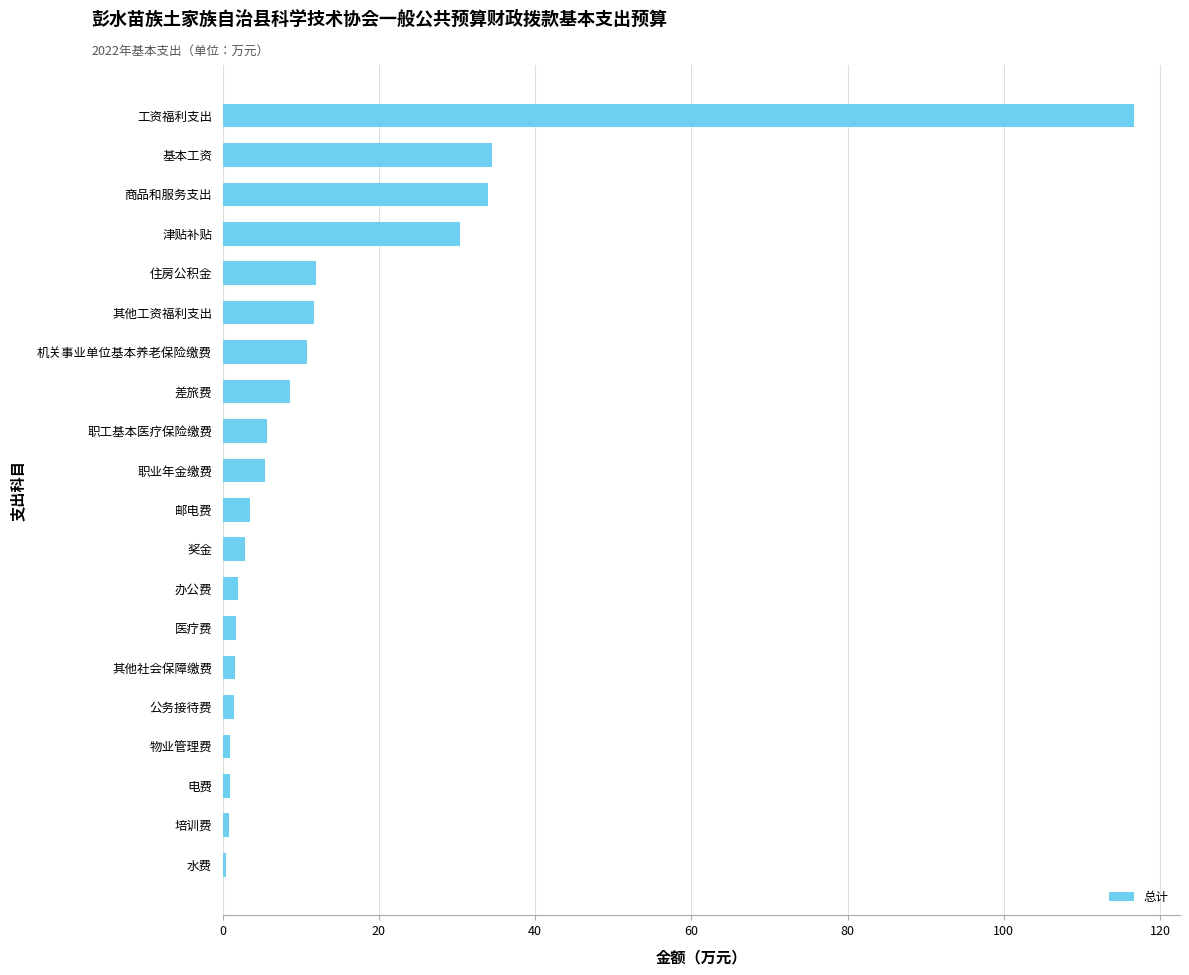

Which has a higher value, 差旅费 or 商品和服务支出?

商品和服务支出